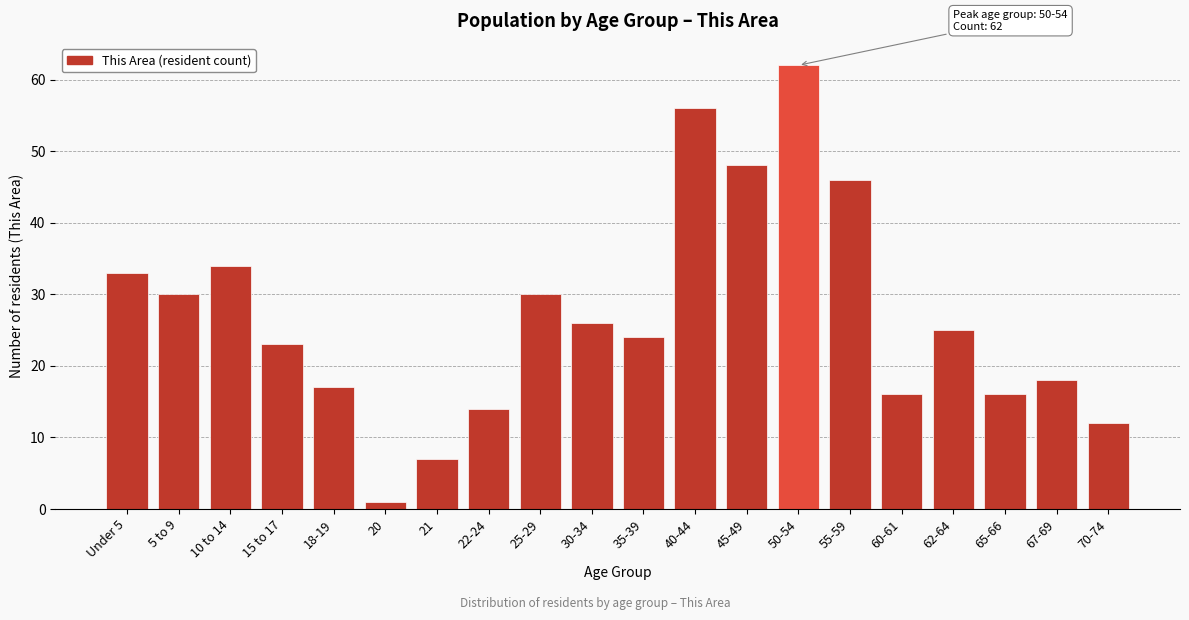

Reading right to left, transcribe all the data shown in this chart.

12	18	16	25	16	46	62	48	56	24	26	30	14	7	1	17	23	34	30	33